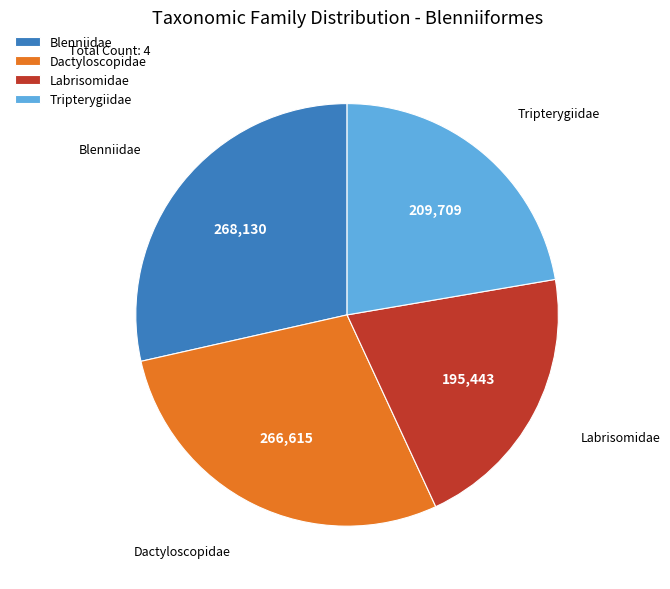

How many segments does this pie chart have?

4